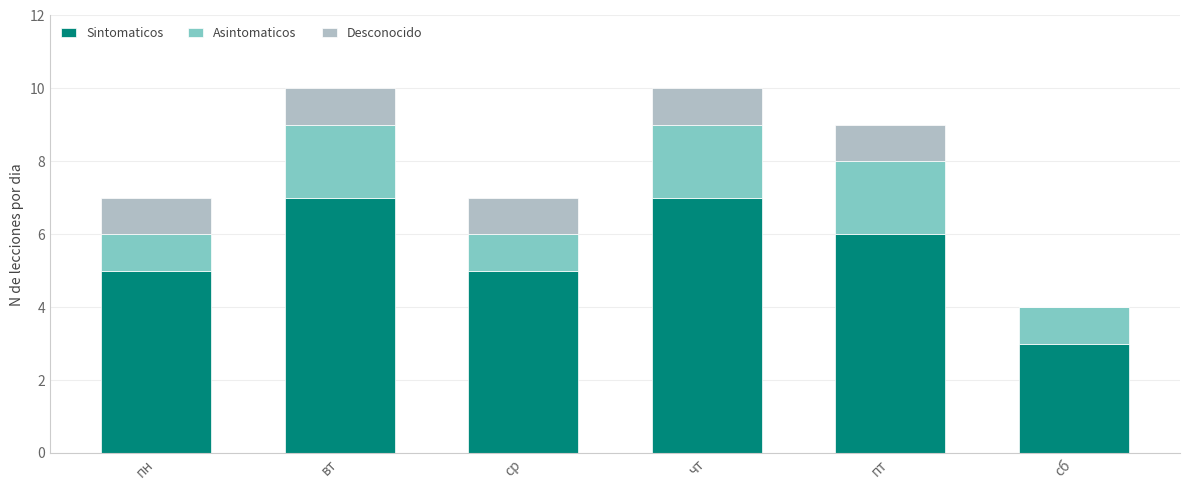

Reading right to left, transcribe the values for Sintomaticos.

сб=3	пт=6	чт=7	ср=5	вт=7	пн=5